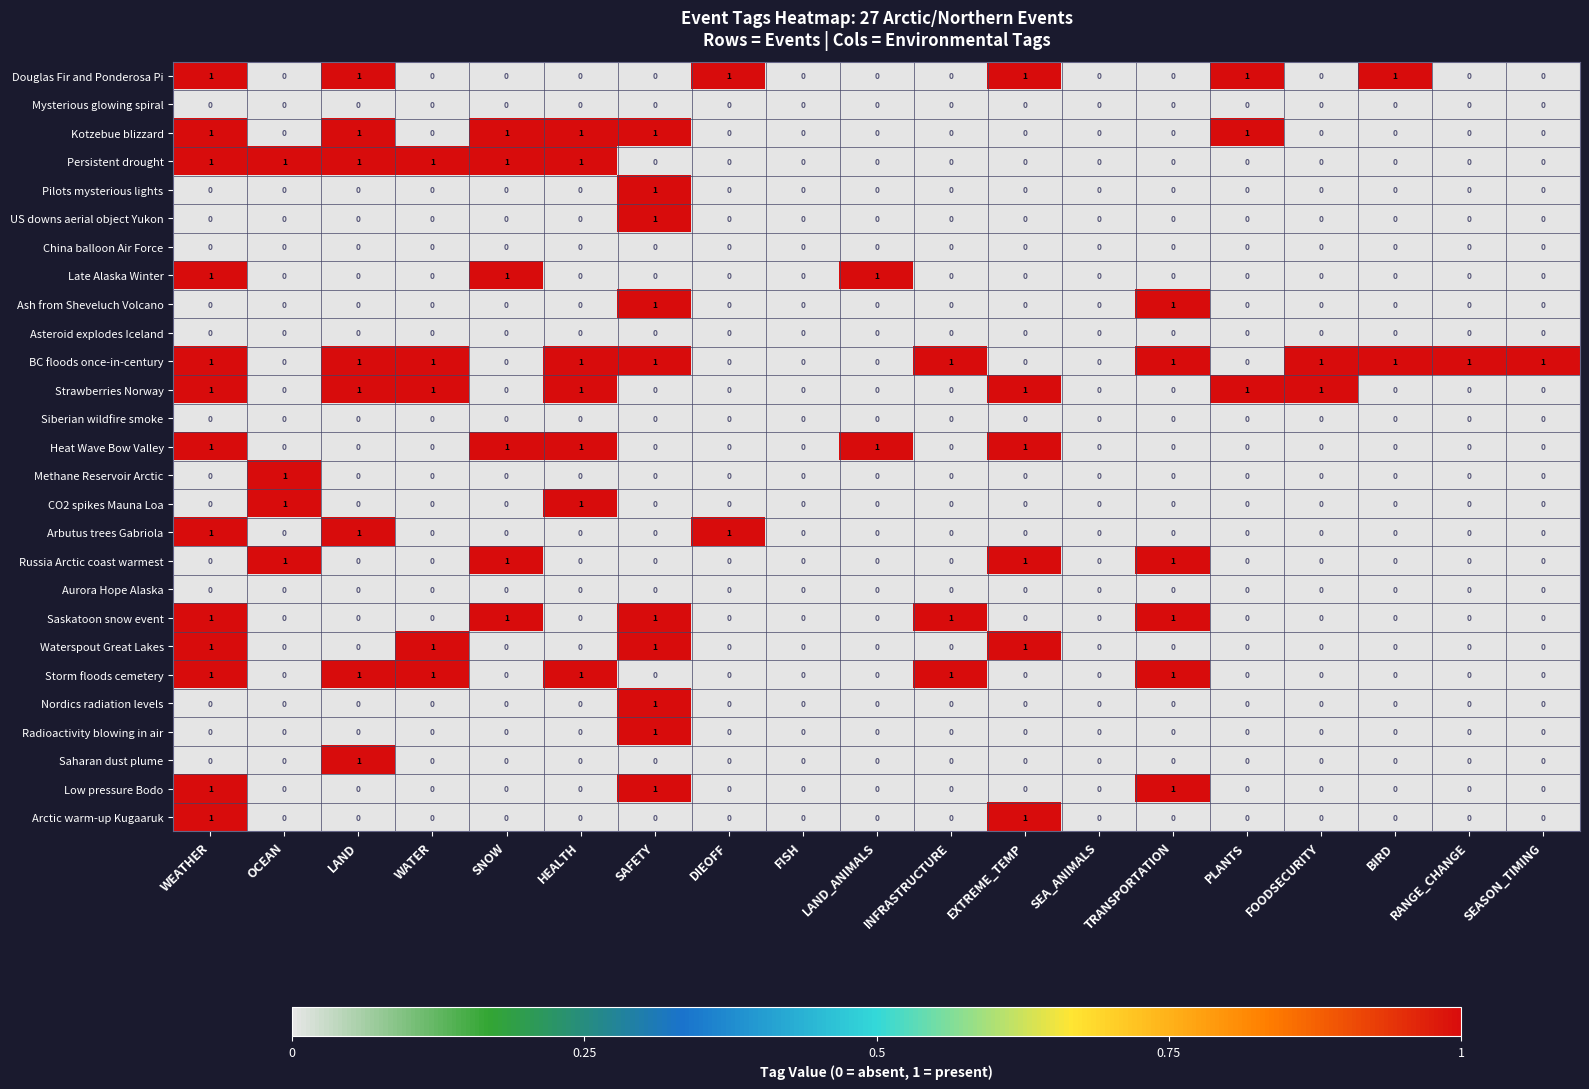

The Low pressure Bodo series shows 0 at BIRD. True or false?

True